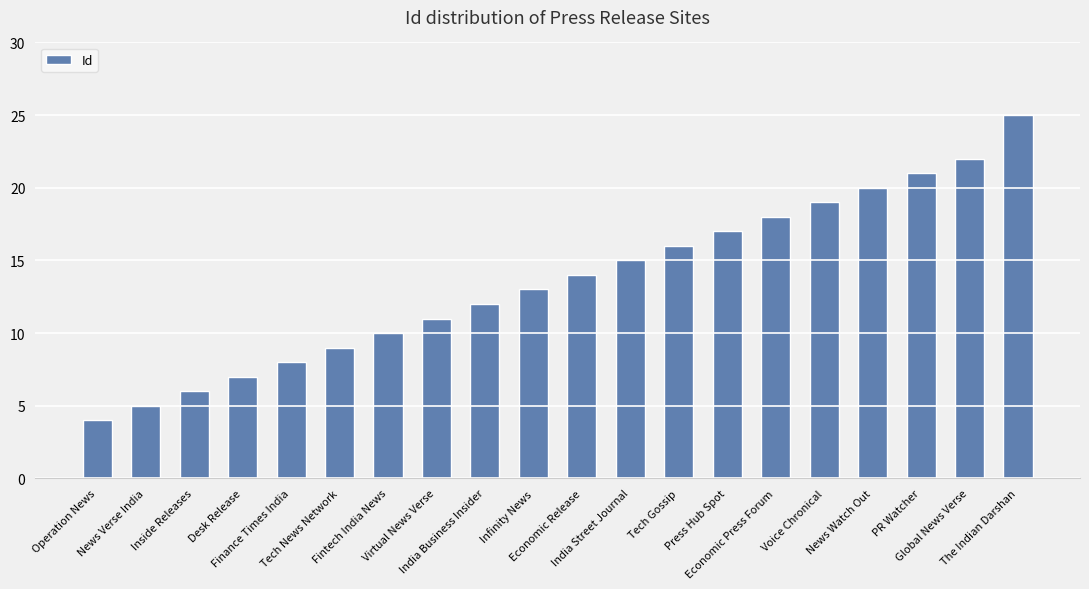

Reading left to right, transcribe all the data shown in this chart.

4	5	6	7	8	9	10	11	12	13	14	15	16	17	18	19	20	21	22	25